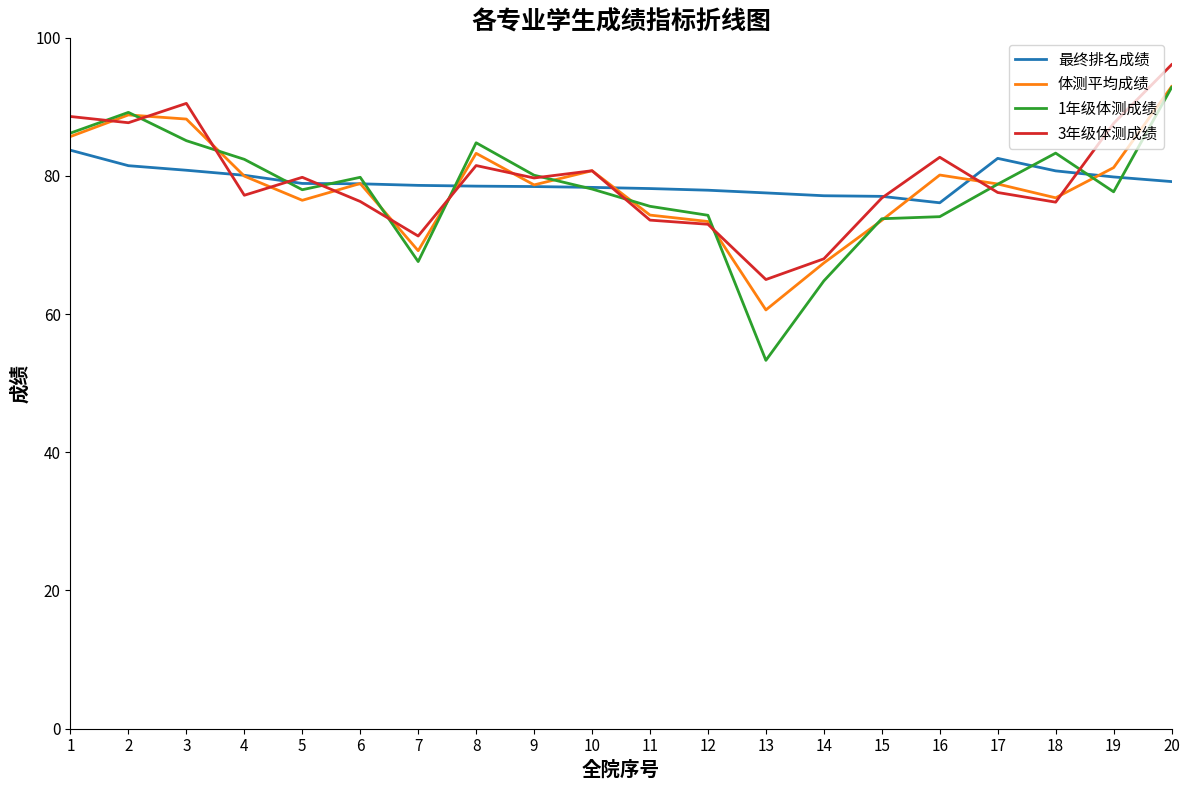

What is the difference between the highest and lowest values at 15?

3.5